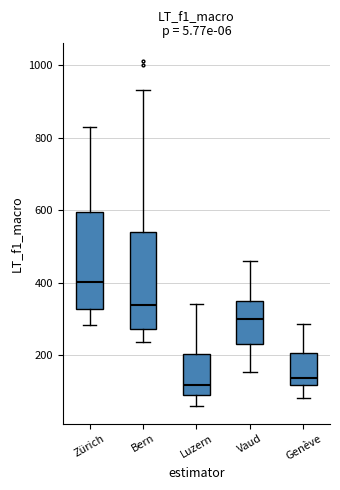

Which box's median line is the highest?

Zürich